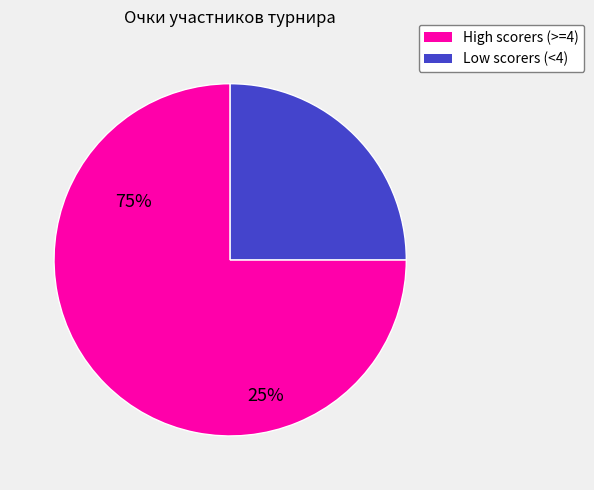

Does any single category account for the majority?

Yes